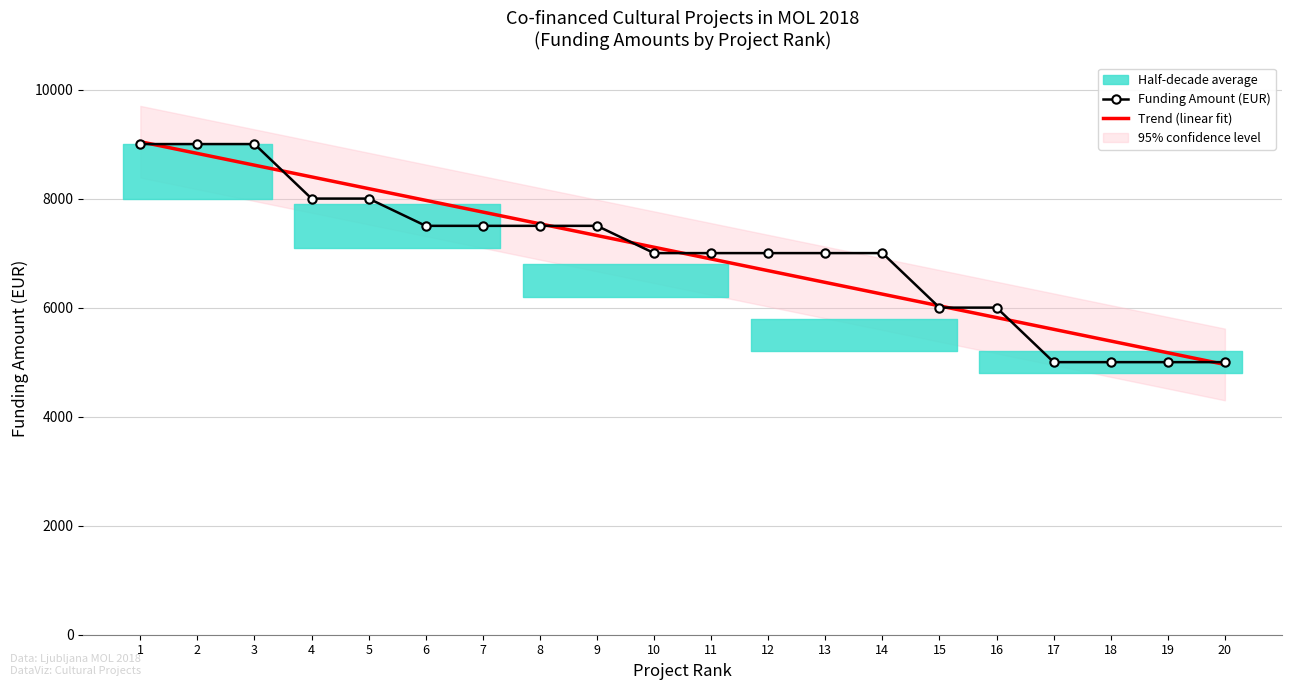

The value at 1 is 9000. True or false?

True